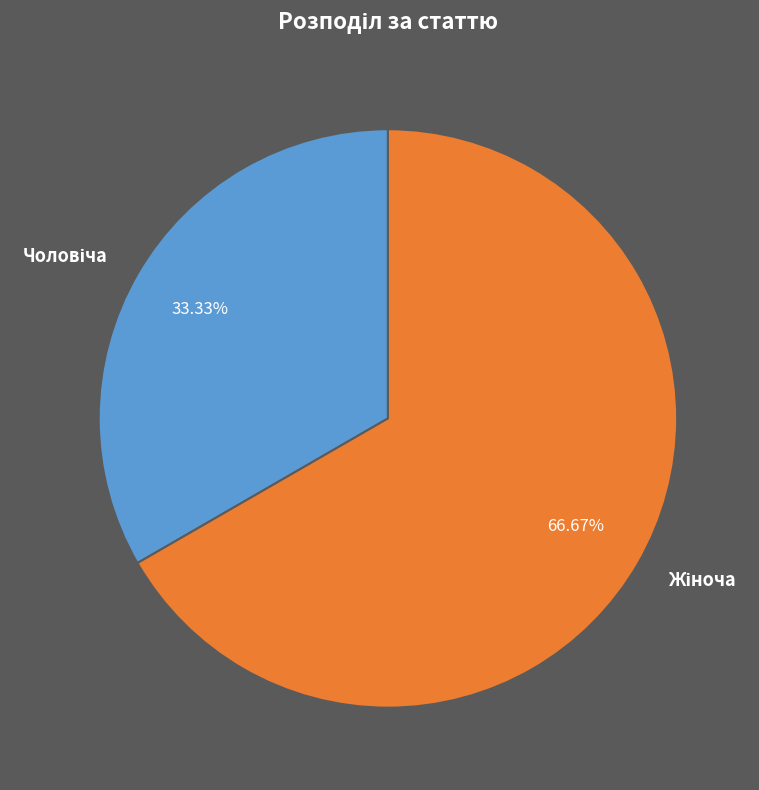

Is there a majority slice in this chart?

Yes